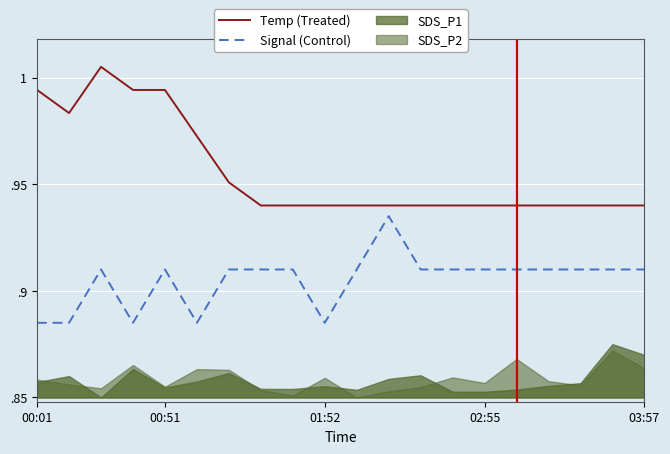

Is it true that Temp (Treated) equals 1.5 at 00:01?

False